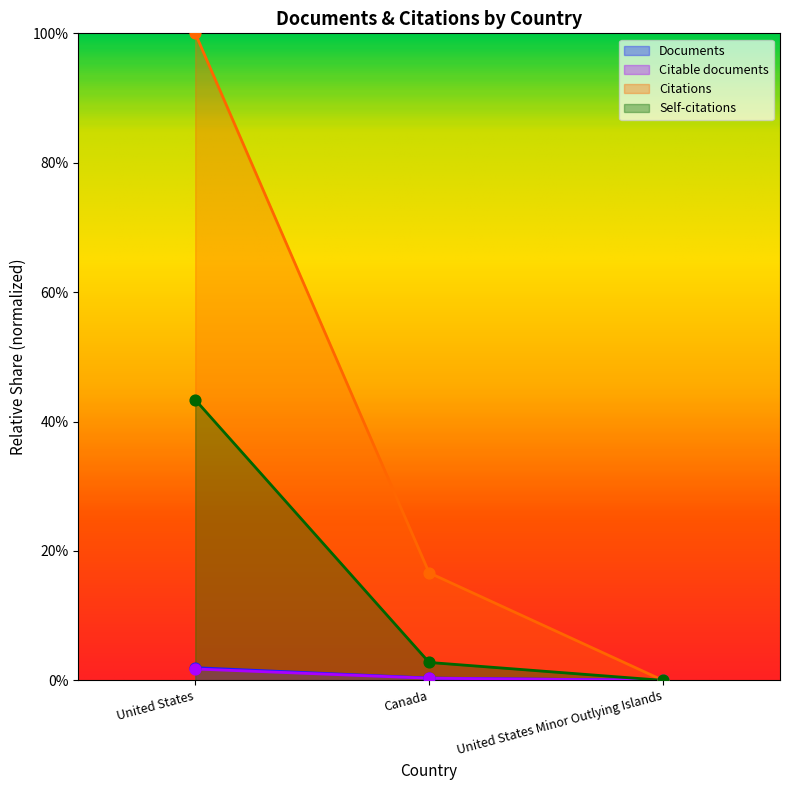

Which series reaches the maximum Y coordinate?

Citations